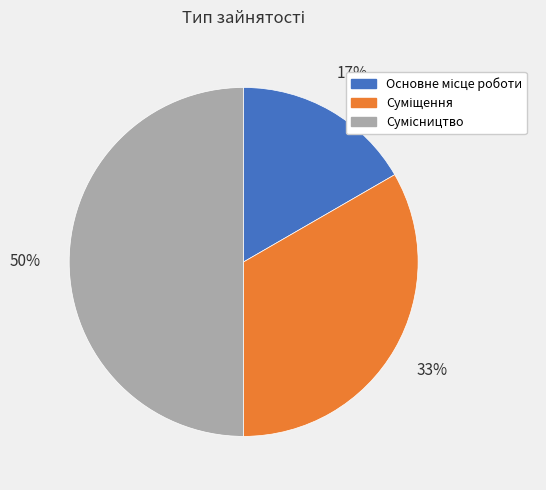

To the nearest percent, what is the average slice percentage?

33%